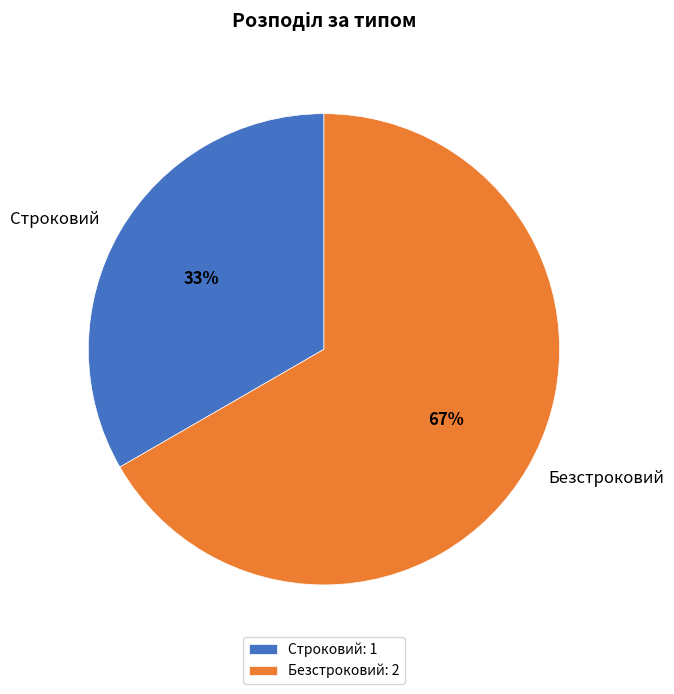

The Безстроковий slice represents 81% of the pie. True or false?

False